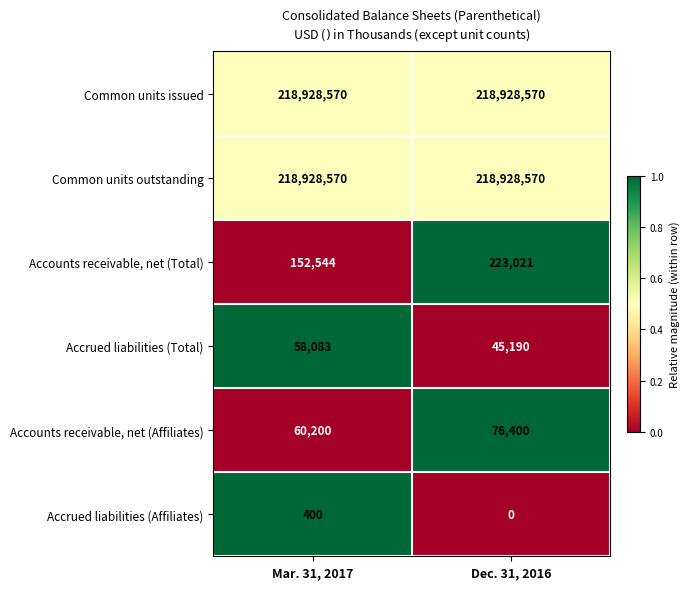

What is the minimum value for Accounts receivable, net (Affiliates)?

60200